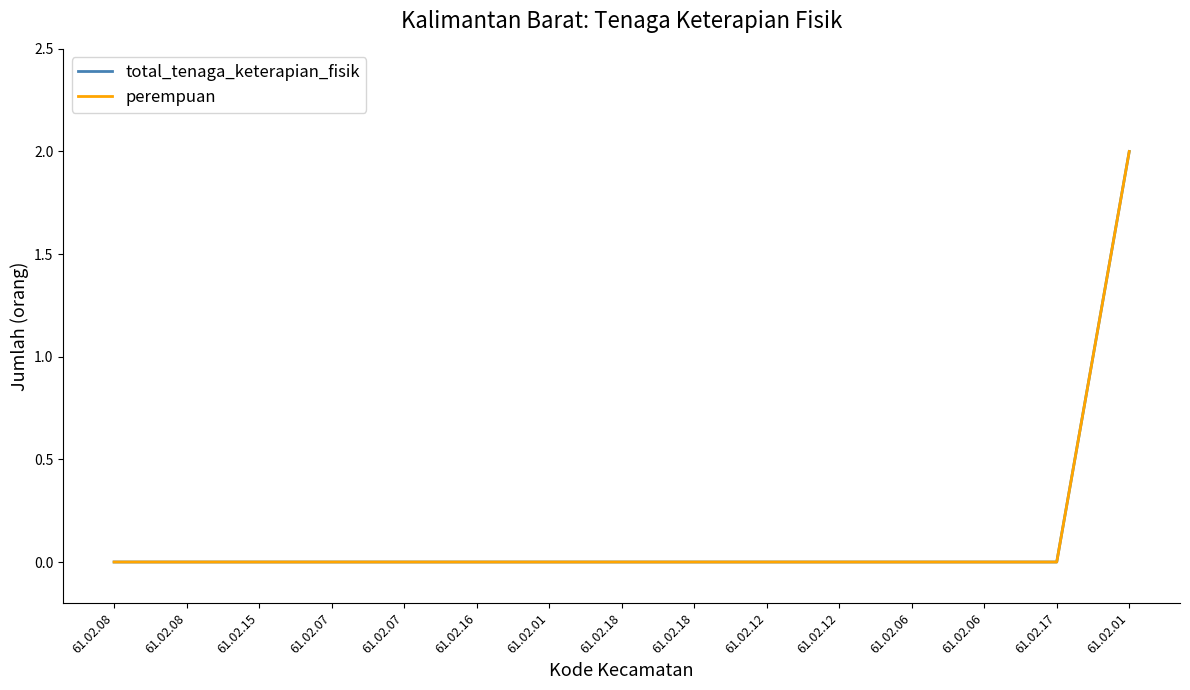

Does the chart display data point markers on the line(s)?

No